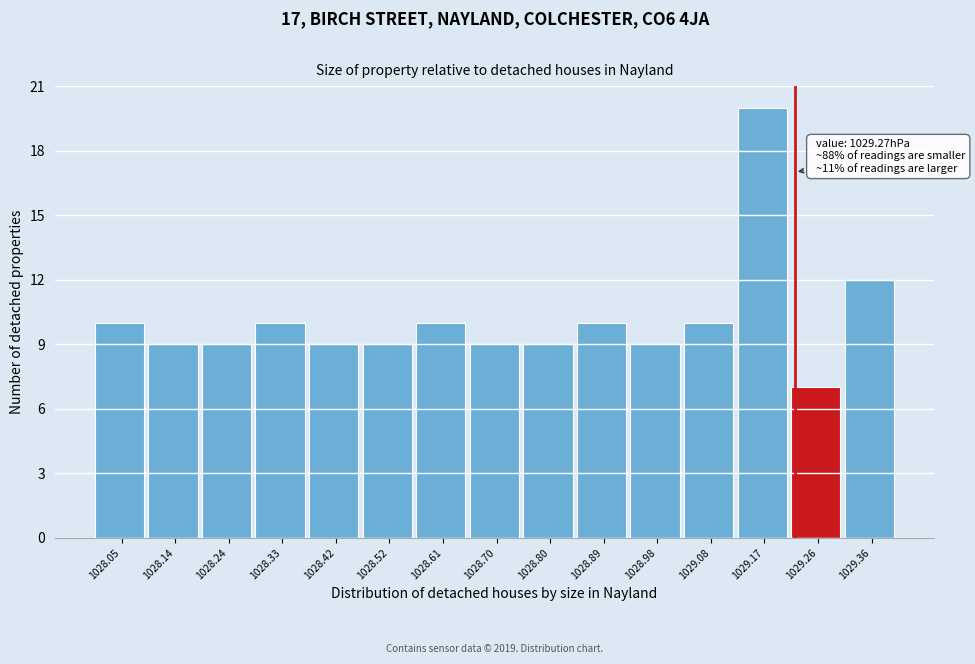

Reading right to left, what are all the values shown in this chart?

12	7	20	10	9	10	9	9	10	9	9	10	9	9	10